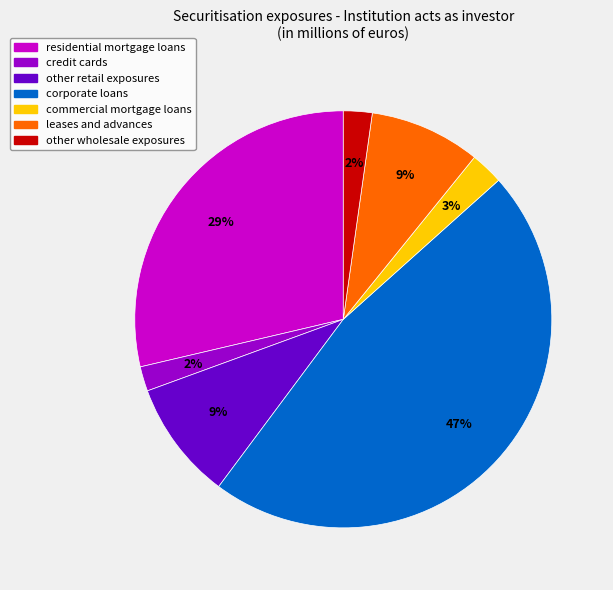

Combined, do credit cards and other wholesale exposures account for over 50%?

No